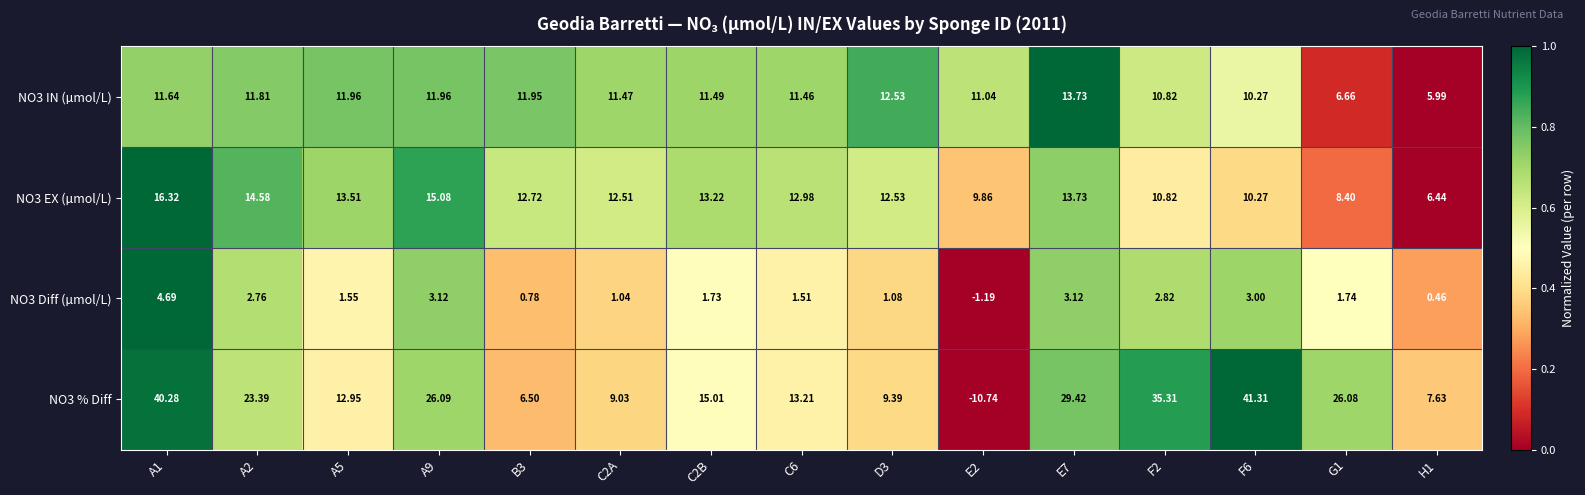

What is the difference between the highest and lowest values at F2?

32.5